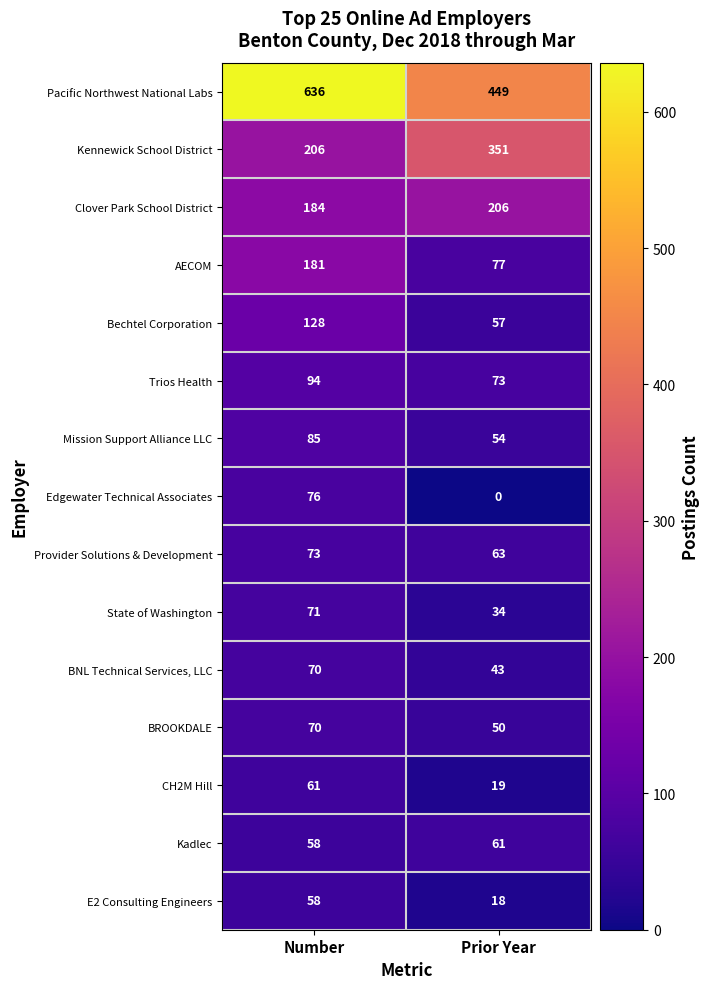

What is the greatest value displayed?

636